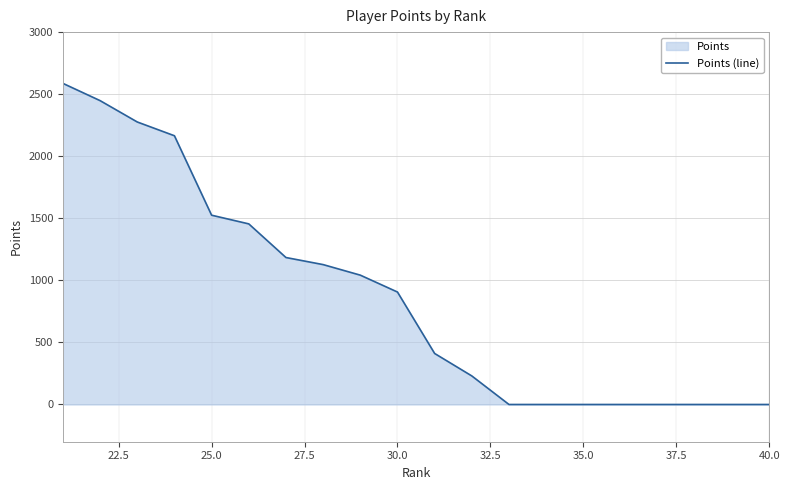

What is the greatest value displayed?

2587